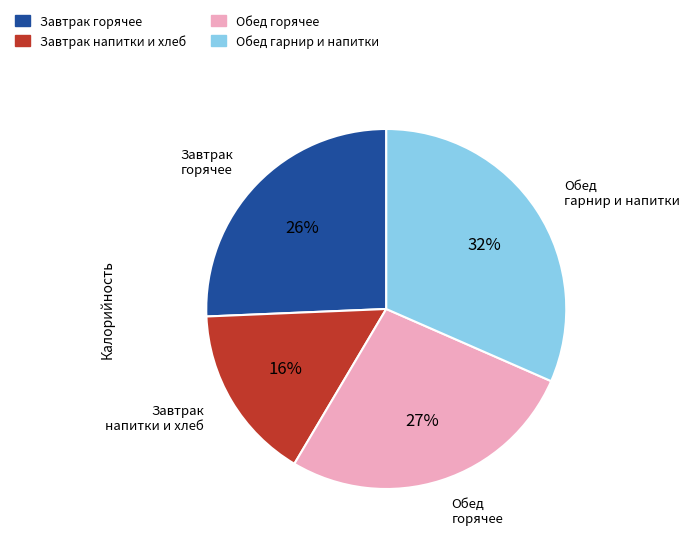

Do Обед горячее and Завтрак горячее together represent more than half of the pie?

Yes